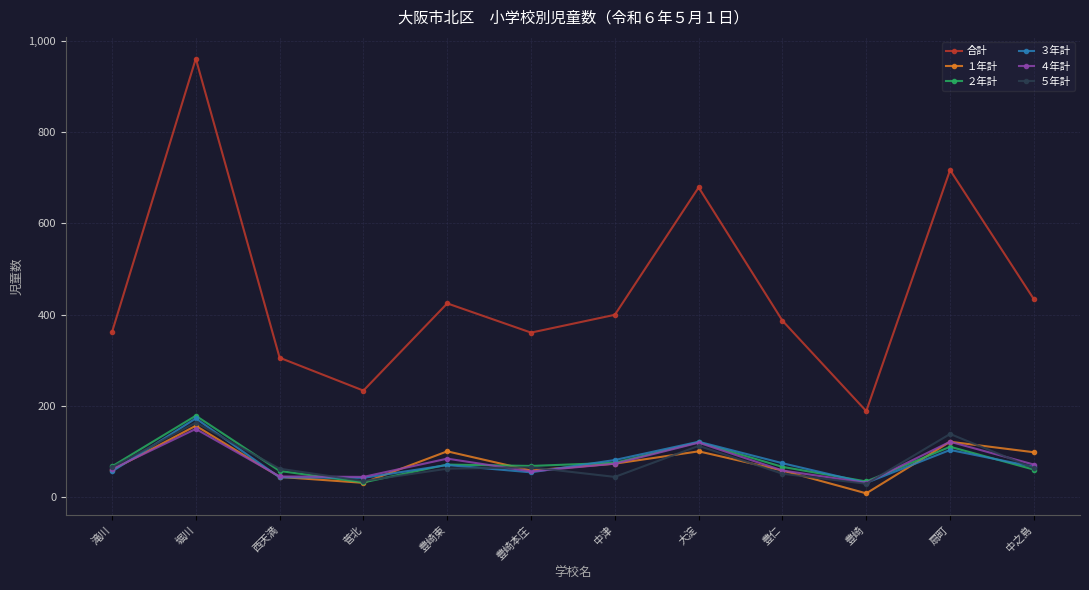

Is this an area chart (filled region under the line)?

No